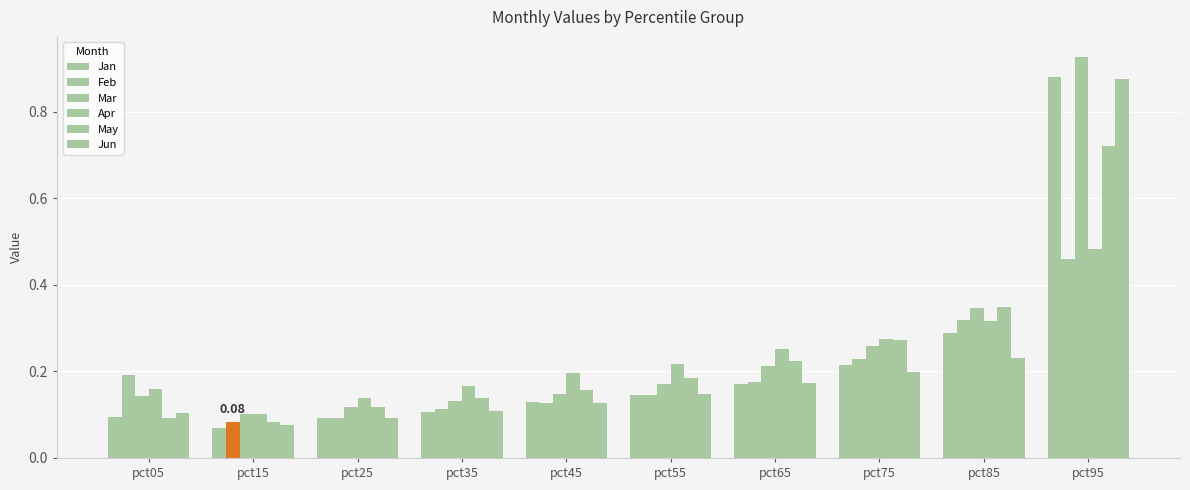

Is it true that May equals 0.1 at pct05?

True